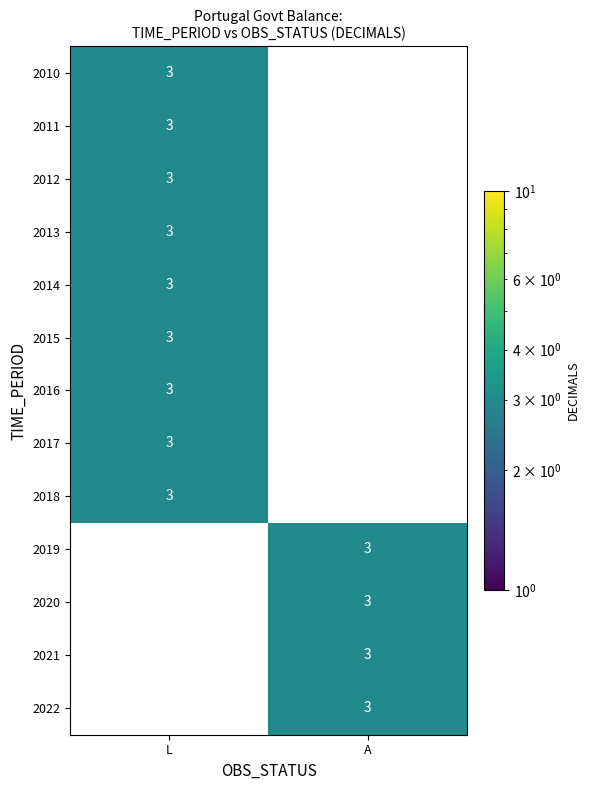

Reading left to right, transcribe all the data shown in this chart.

2010: L=3	A=0
2011: L=3	A=0
2012: L=3	A=0
2013: L=3	A=0
2014: L=3	A=0
2015: L=3	A=0
2016: L=3	A=0
2017: L=3	A=0
2018: L=3	A=0
2019: L=0	A=3
2020: L=0	A=3
2021: L=0	A=3
2022: L=0	A=3